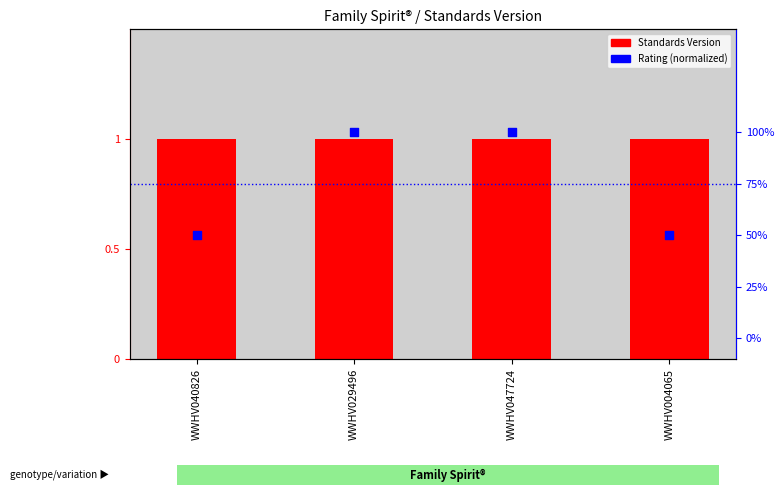

Which series has the largest total across all categories?

Standards Version